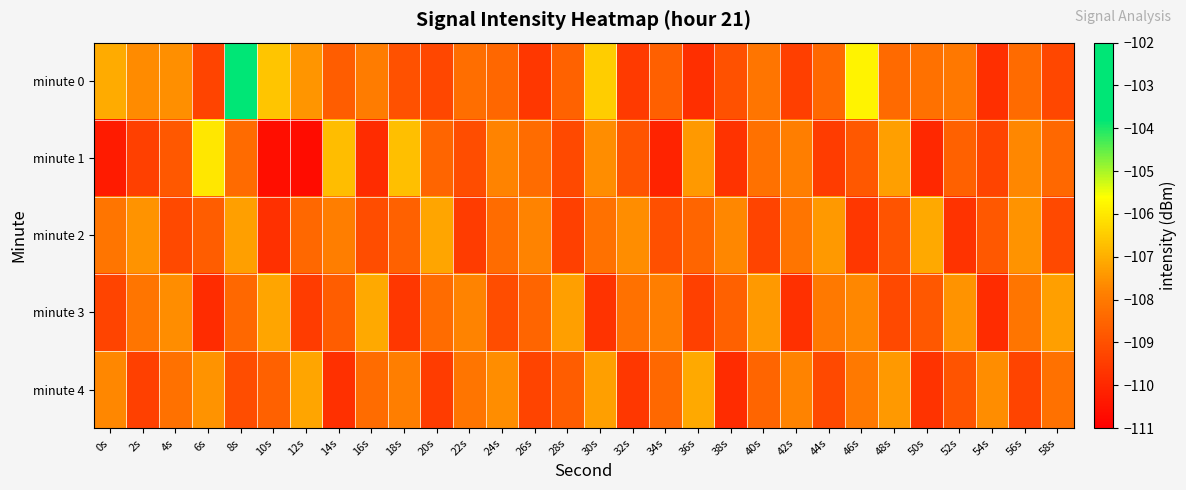

At 14s, list the series in order from largest to smallest.

minute 1, minute 2, minute 3, minute 0, minute 4